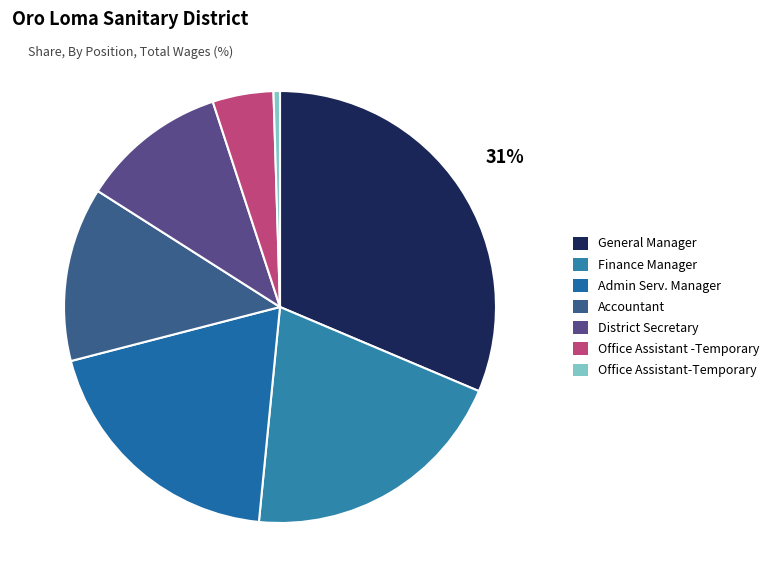

Which slice is the largest?

General Manager